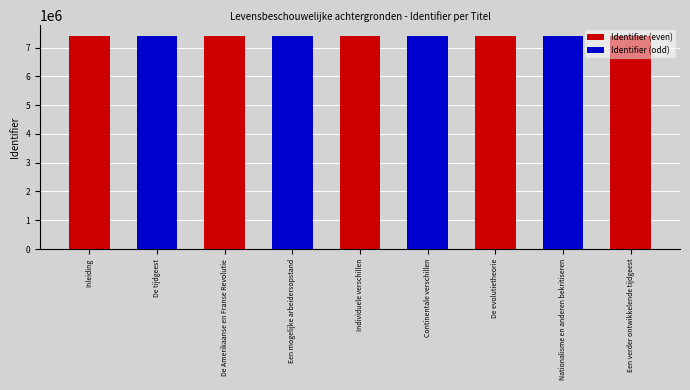

What is the approximate value at Continentale verschillen, to the nearest 5?

7409615